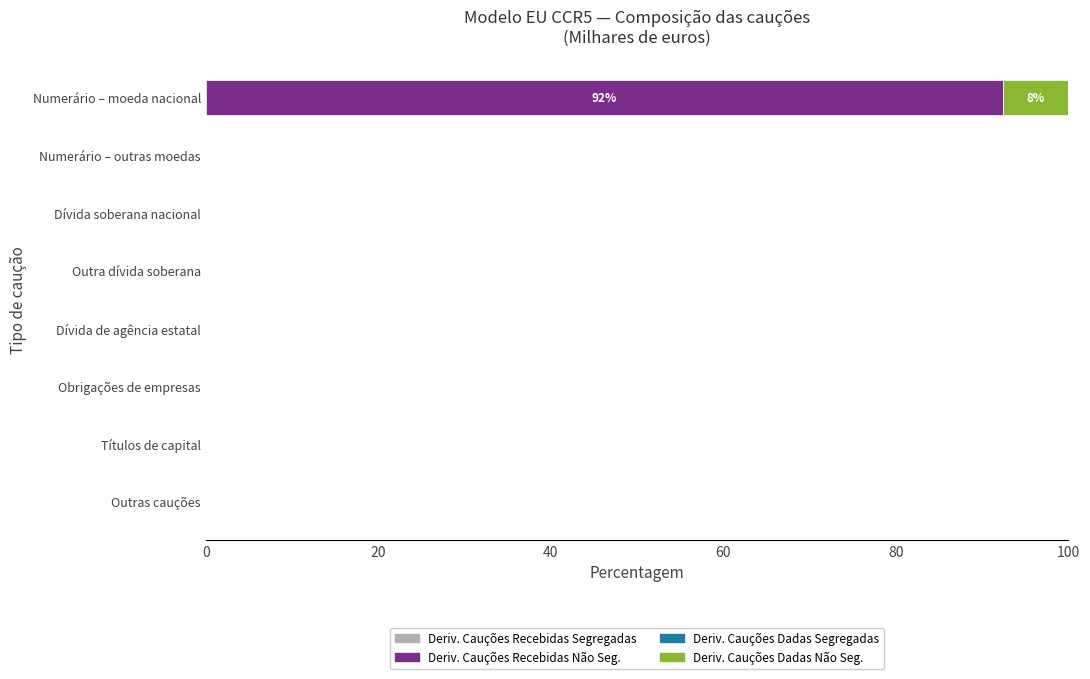

At which category is the sum across all series the highest?

Numerário – moeda nacional